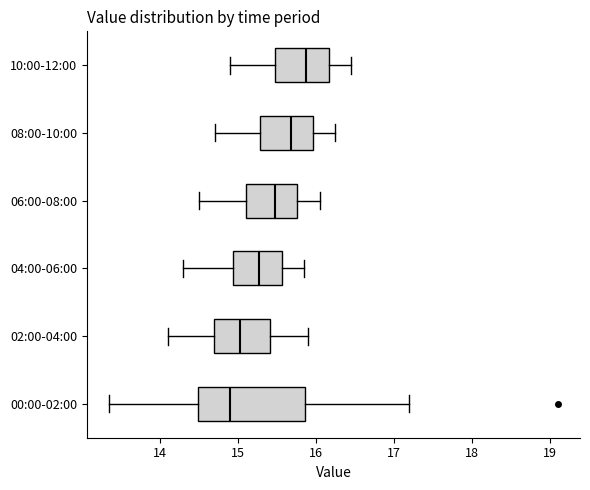

Where does the left whisker of the box for 04:00-06:00 end on the x-axis? The values are not printed on the chart, so give them approximately, as read against the axis.

14.3